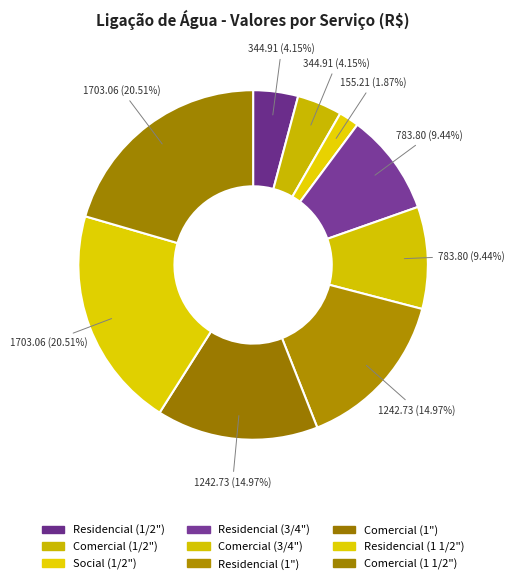

How many slices are in this pie chart?

9